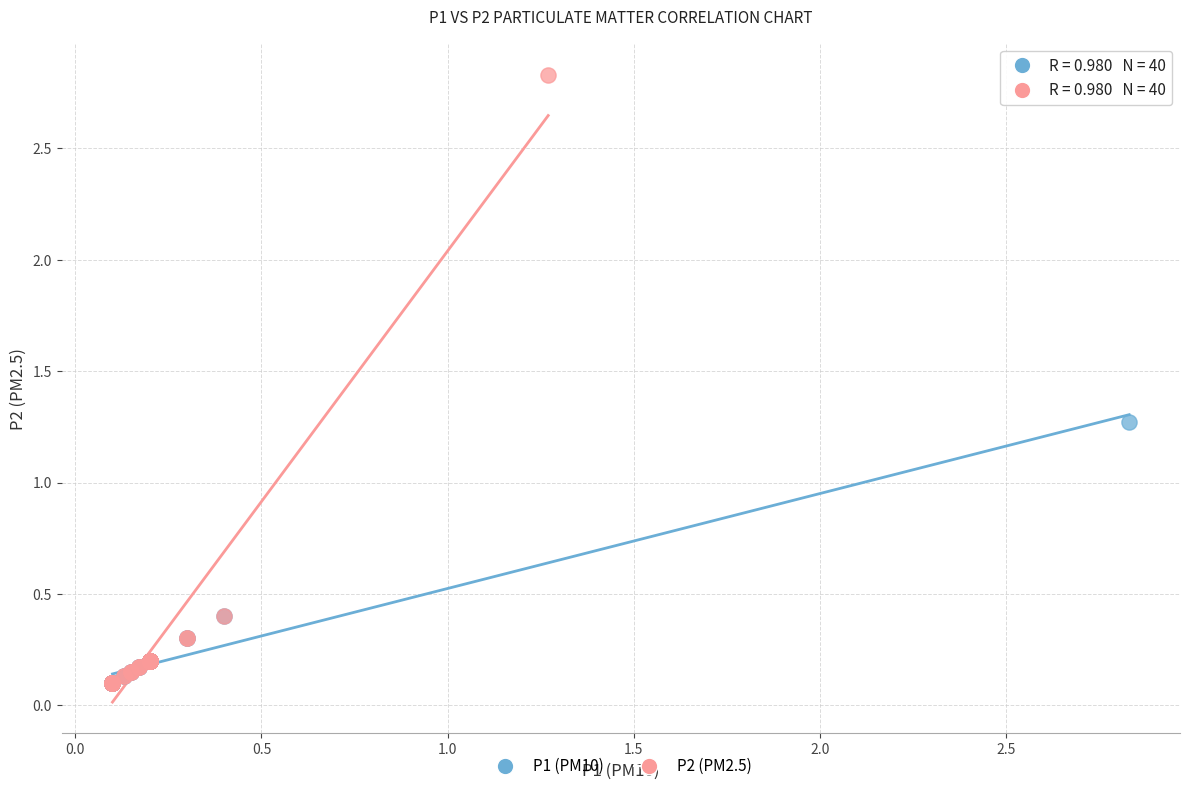

Which series contains the highest Y value?

P2 (PM2.5)